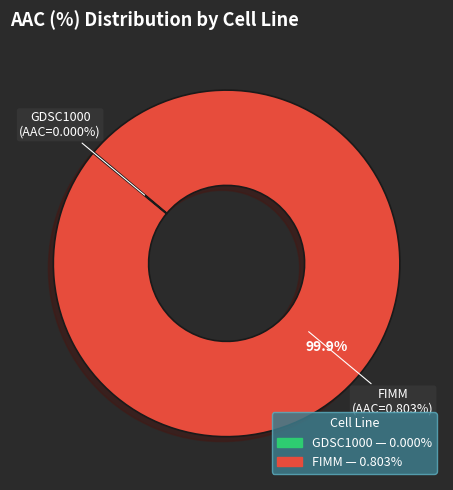

To the nearest percent, what is the average slice percentage?

50%